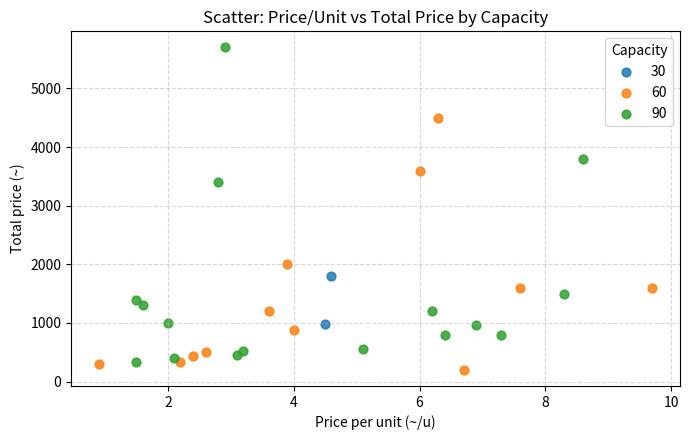

Which series contains the highest Y value?

90